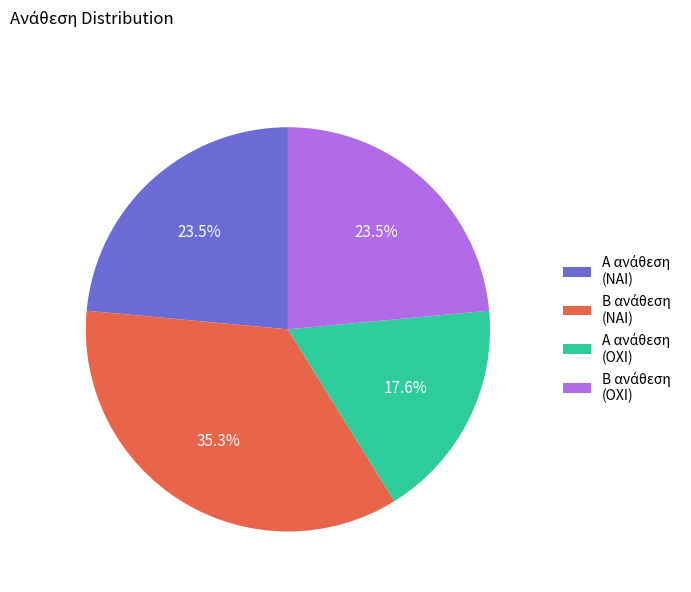

Is there a majority slice in this chart?

No